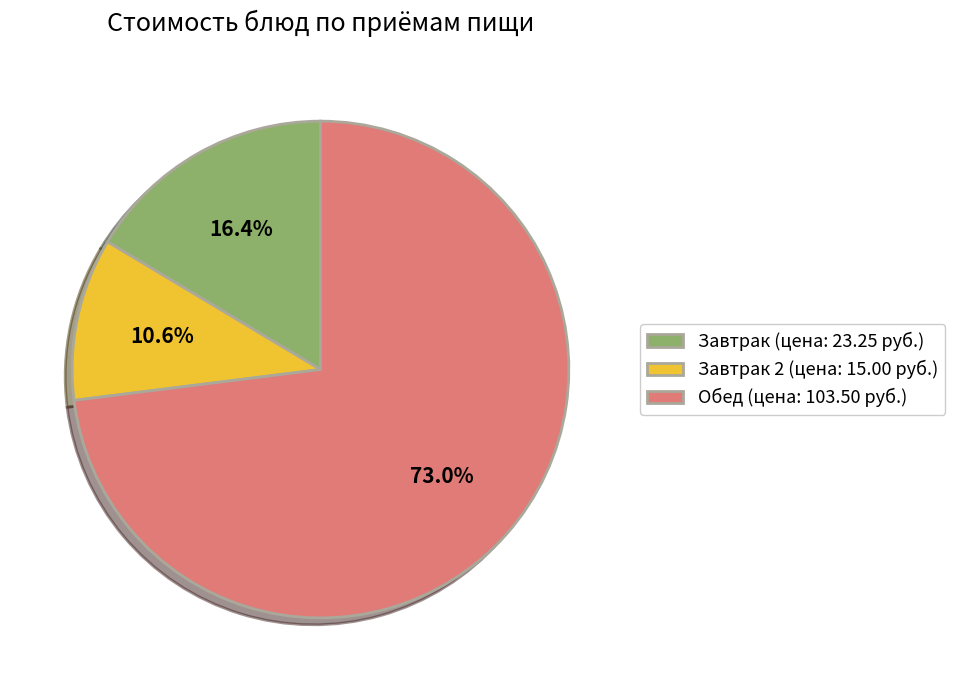

Rank the categories by value from lowest to highest.

Завтрак 2 (цена: 15.00 руб.), Завтрак (цена: 23.25 руб.), Обед (цена: 103.50 руб.)